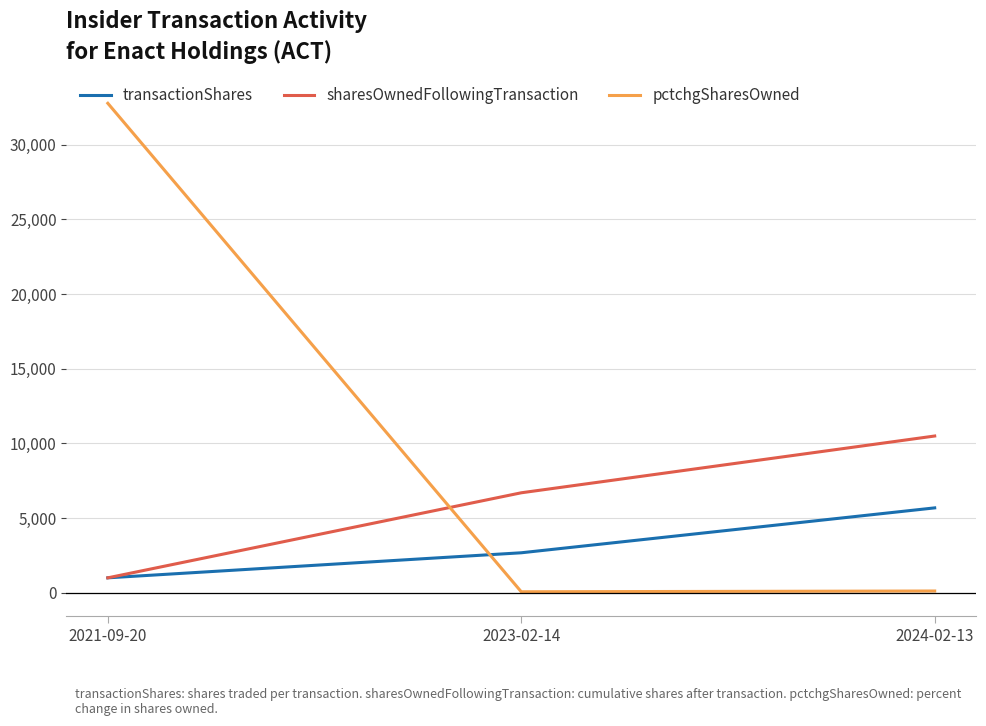

Which series has the widest spread of values?

pctchgSharesOwned